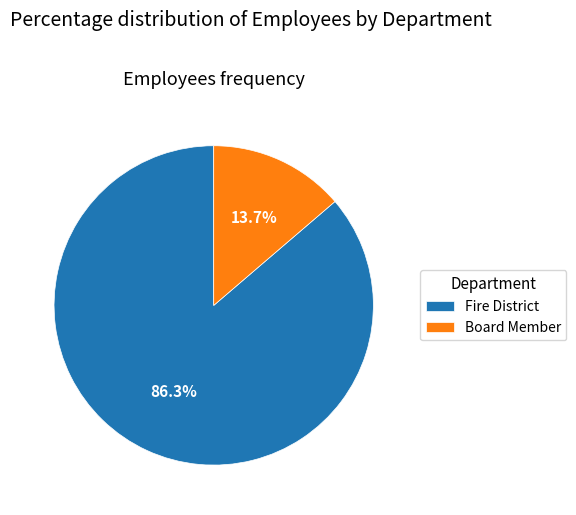

To the nearest percent, what is the difference between the Board Member and Fire District slice percentages?

73%